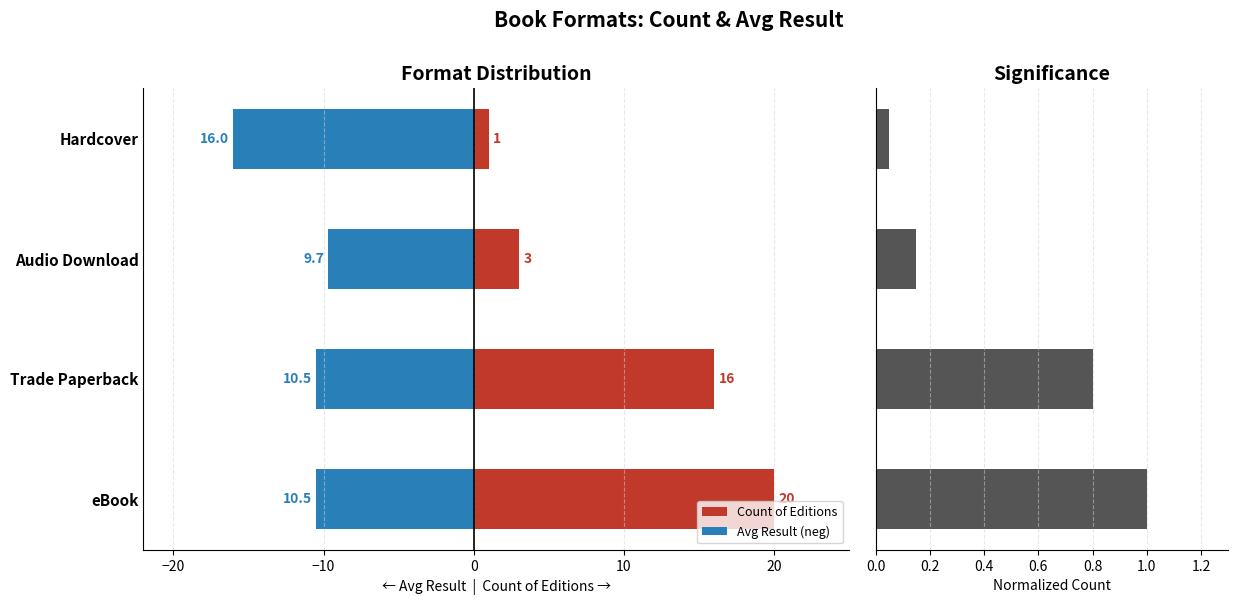

Which series has the widest spread of values?

Count of Editions